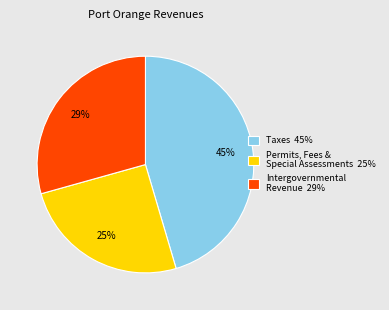

What percentage is the Permits, Fees & Special Assessments 25% slice, to the nearest percent?

25%